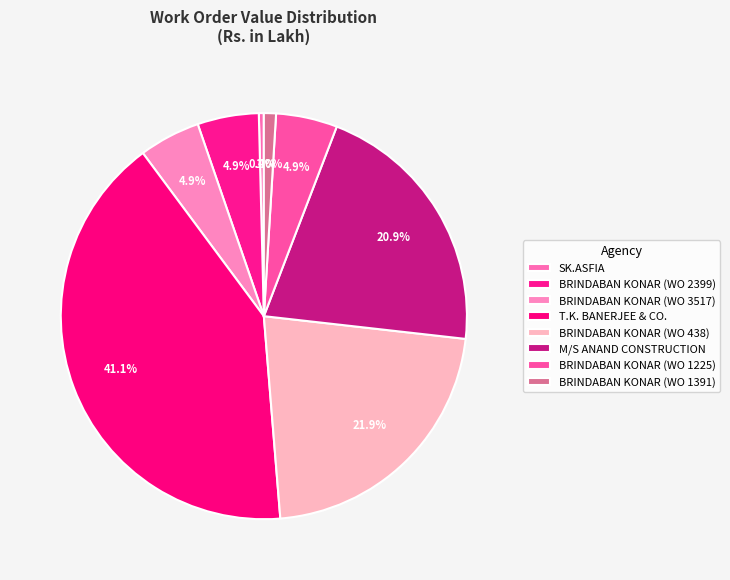

Is there a majority slice in this chart?

No